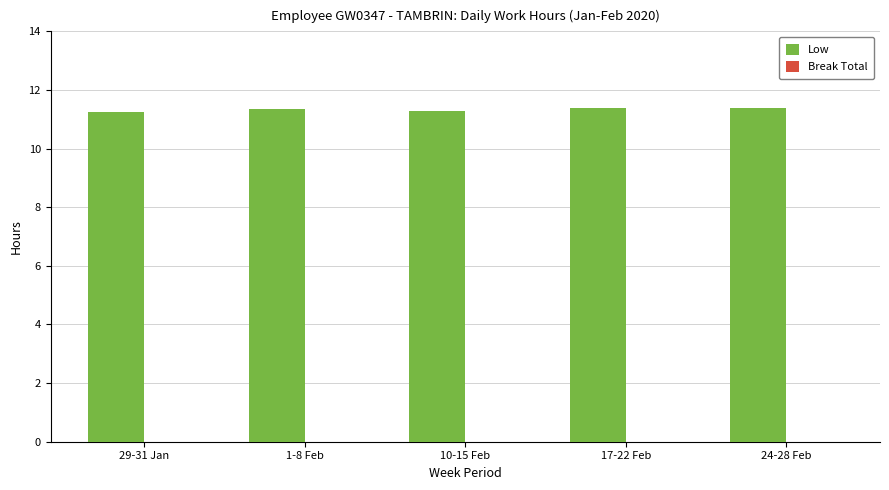

What is the maximum value shown in the chart?

11.4